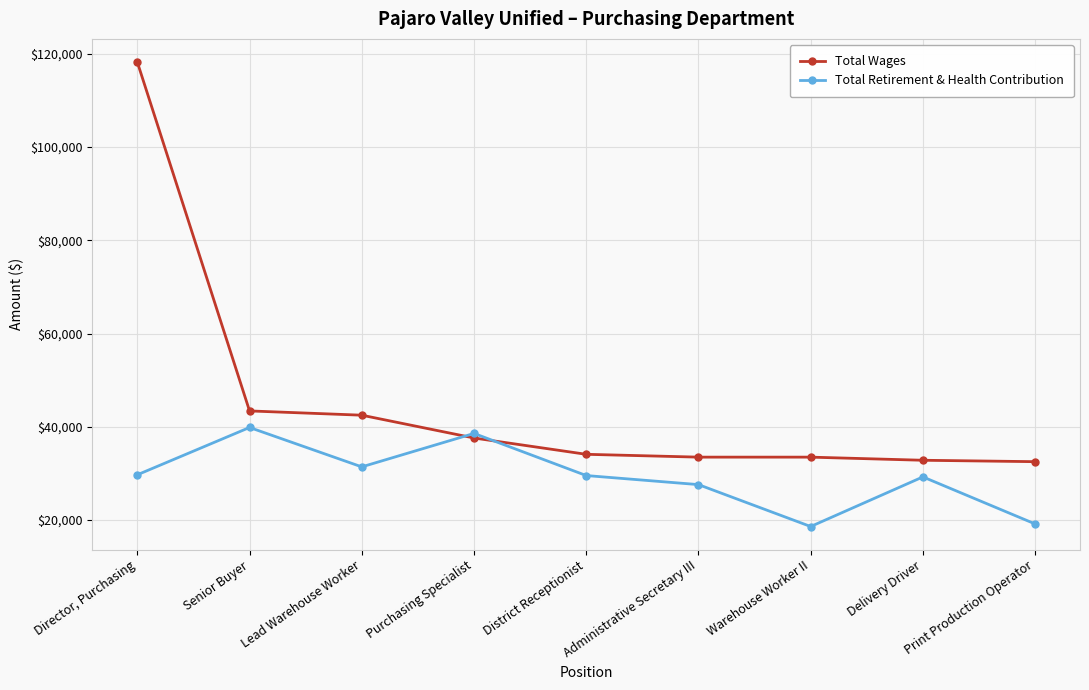

What is the difference between the Total Retirement & Health Contribution values at Warehouse Worker II and District Receptionist?

10925